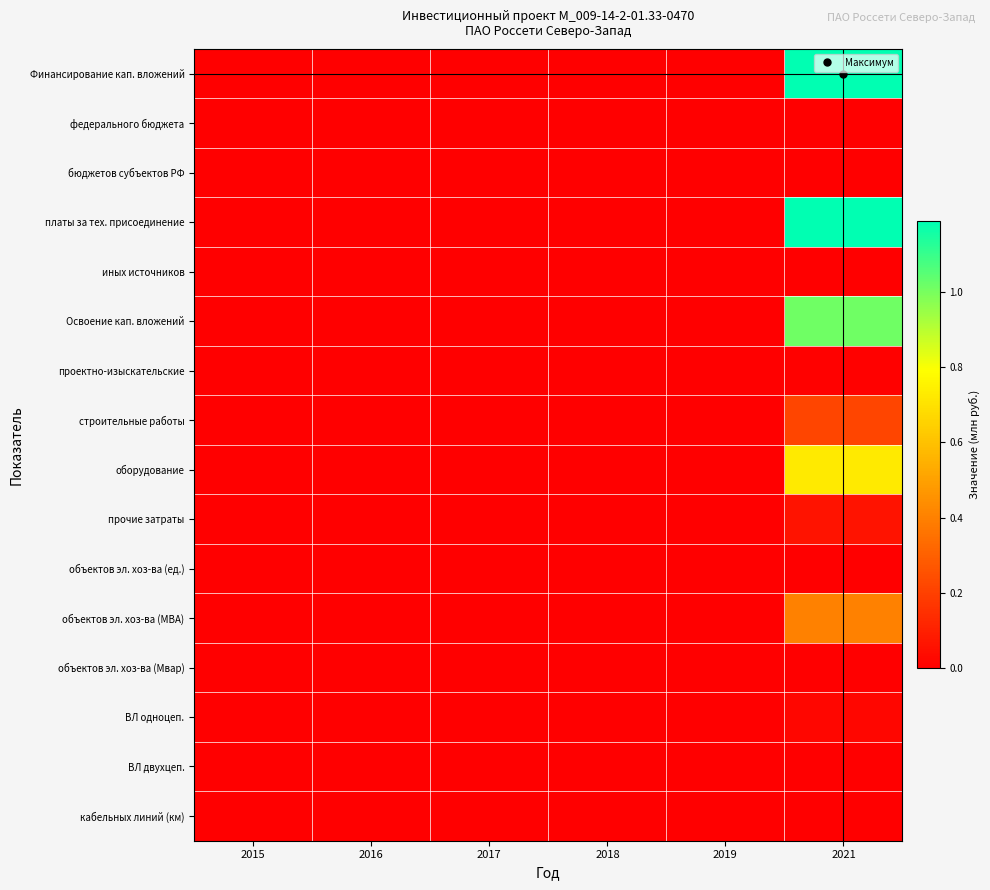

Which series has the largest total across all categories?

Финансирование кап. вложений